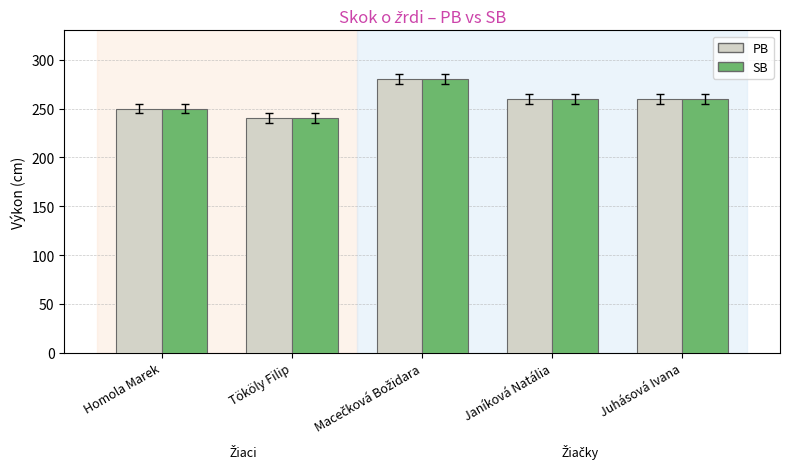

Is it true that PB equals 240 at Tököly Filip?

True